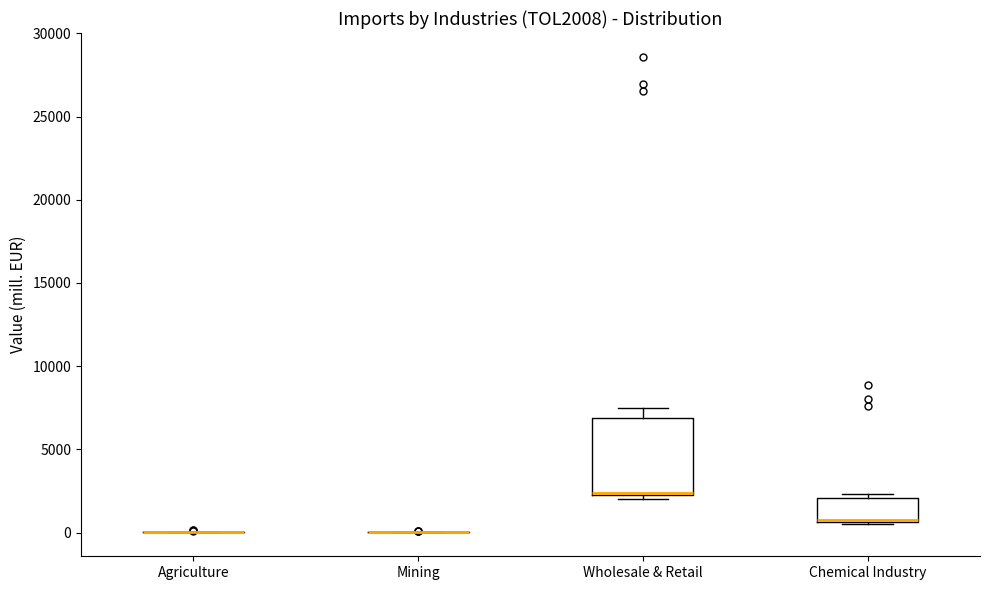

Reading left to right, read every box against the y-axis: the position of its median line, the range the box covers, and the ends of its whiskers. The values are not printed on the chart, so give them approximately, as read against the axis.

Agriculture: box collapsed to a line at 0, whiskers 0 to 0
Mining: box collapsed to a line at 0, whiskers 0 to 0
Wholesale & Retail: median 2500 (drawn on the box's lower edge), box 2000 to 7000, whiskers 2000 (just below the box's lower edge) to 7500
Chemical Industry: median 1000 (drawn on the box's lower edge), box 500 to 2000, whiskers 500 to 2500